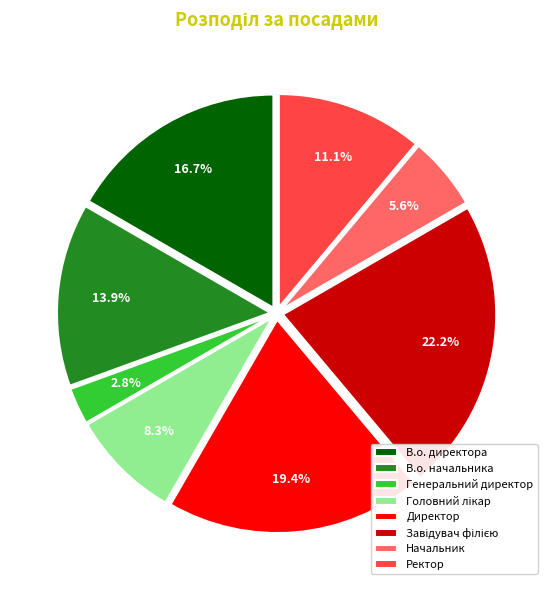

To the nearest percent, what is the average slice percentage?

12%